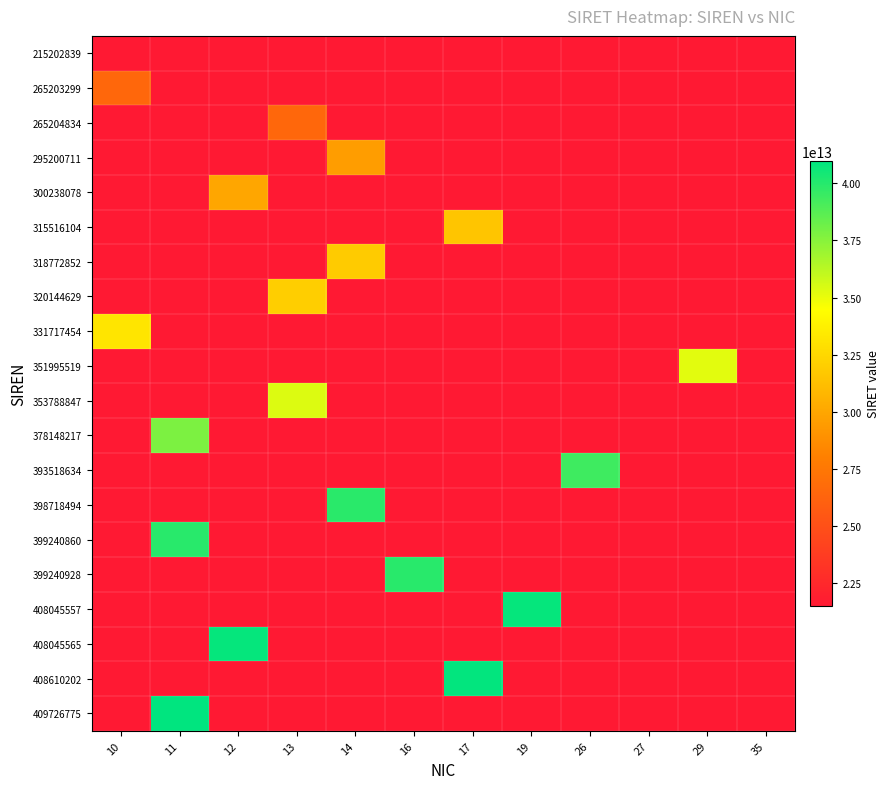

Is the value of 409726775 at 26 greater than the value of 399240860 at 26?

No